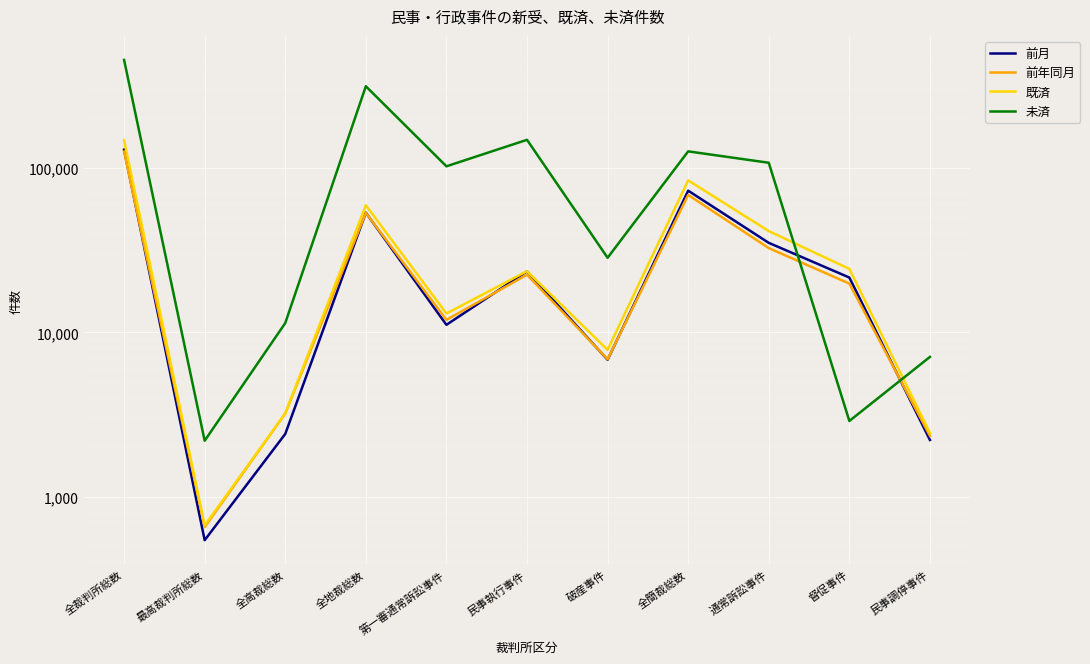

At which category is the sum across all series the highest?

全裁判所総数